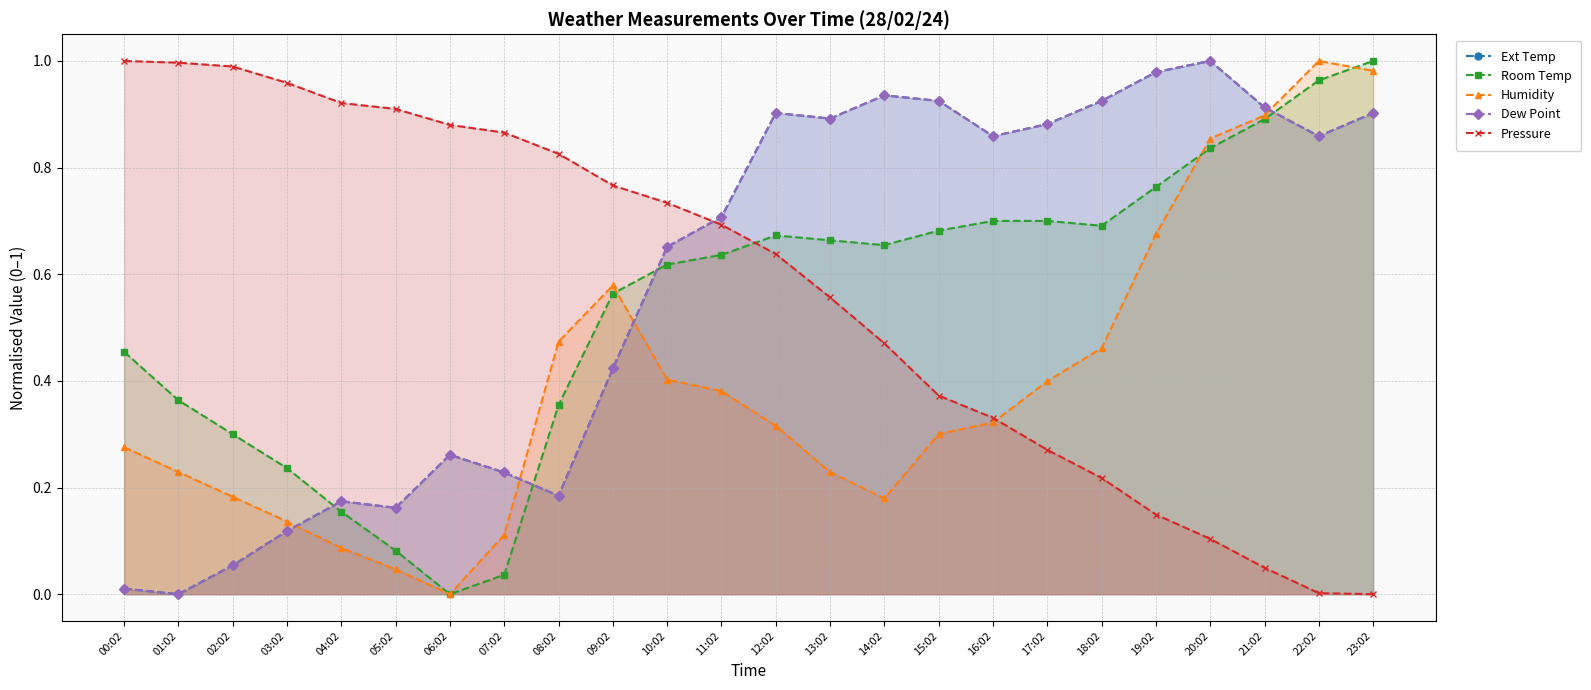

Which series has the largest total across all categories?

Ext Temp